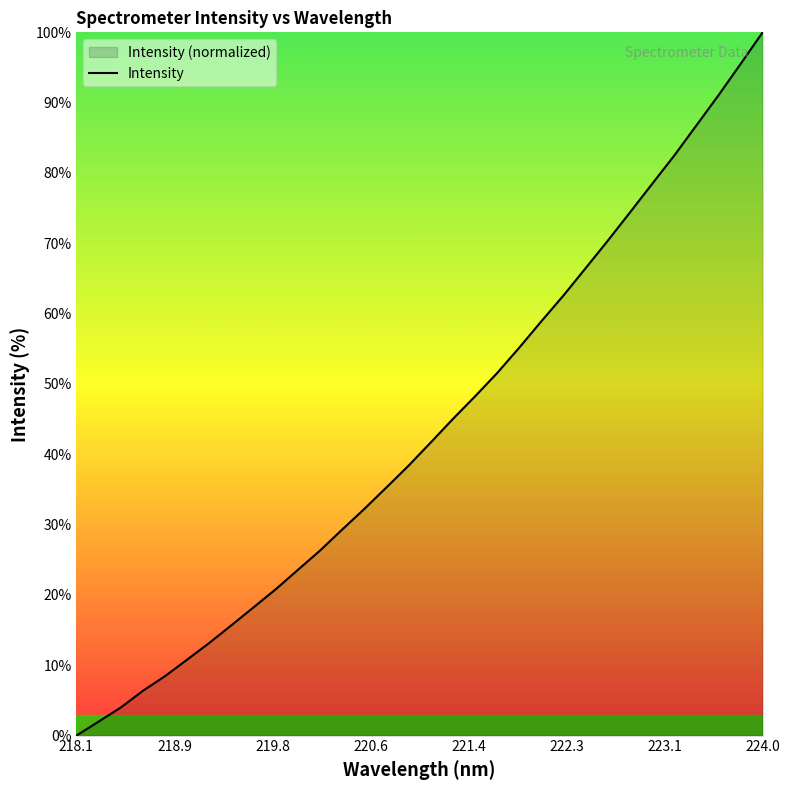

What is the average value?

43.5